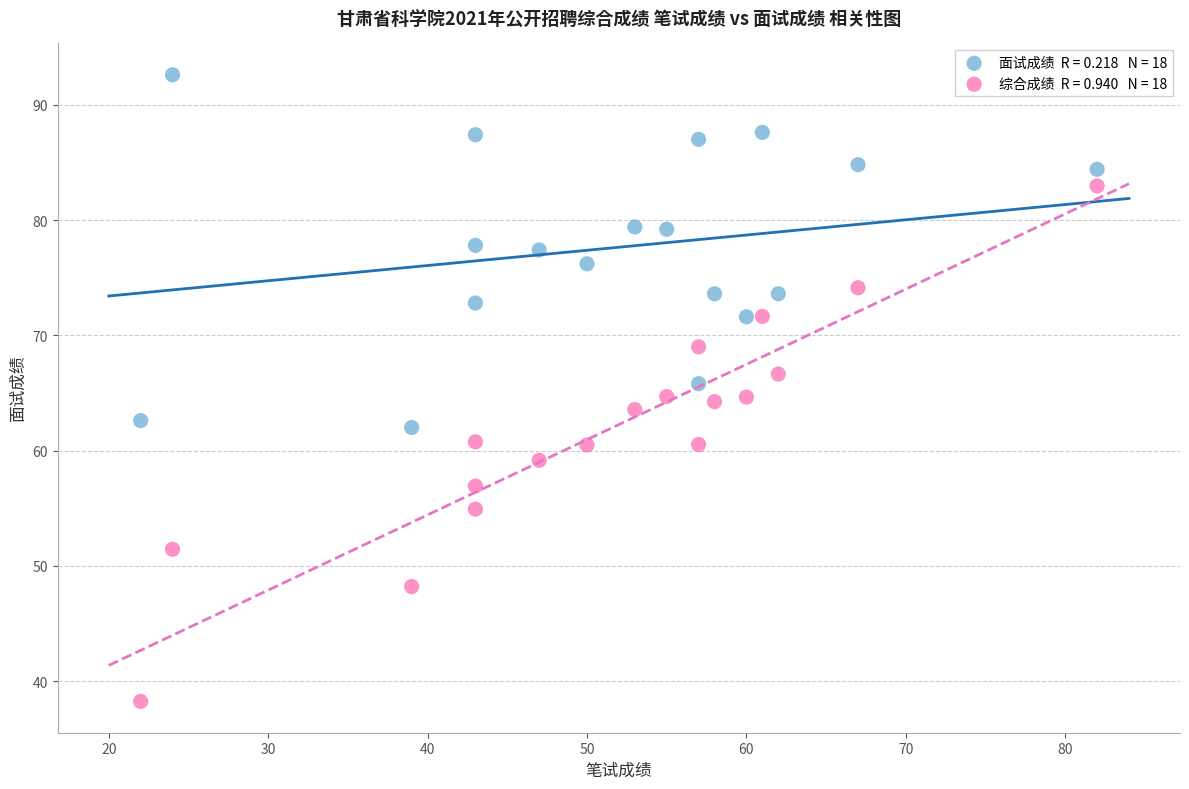

Across all data points, what is the range of X values (max minus min)?

60.0